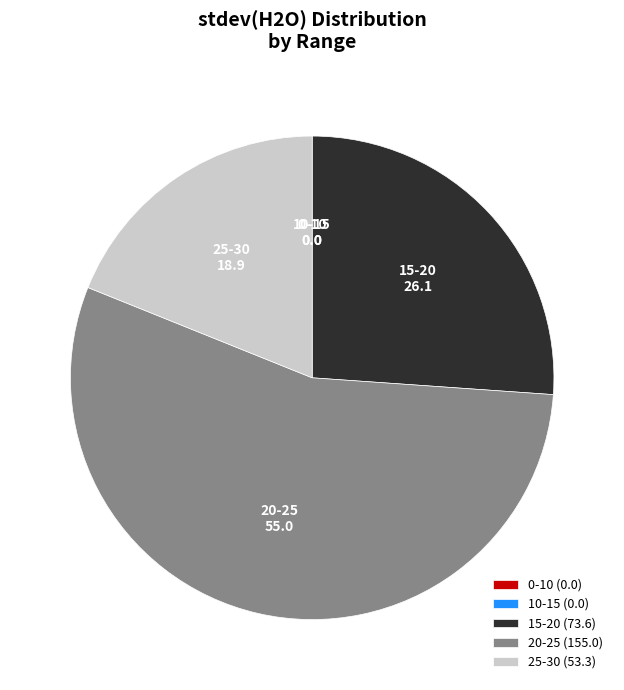

Is it true that 15-20 is 26% of the pie?

True